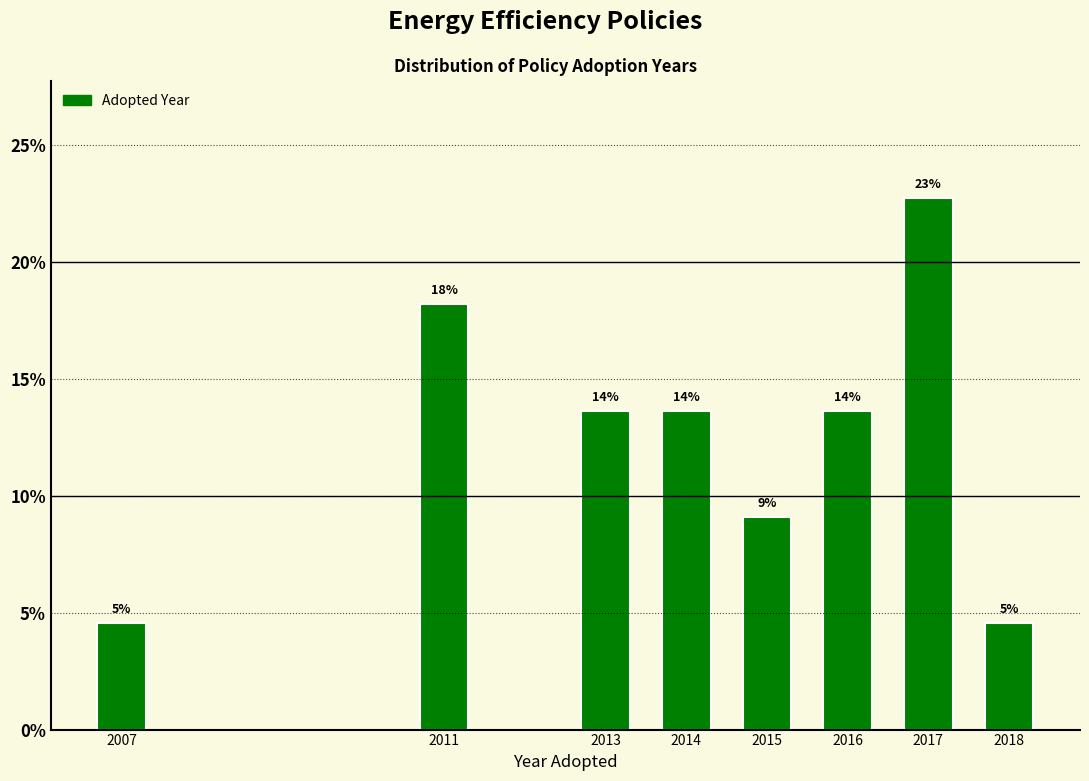

Are the bars horizontal?

No